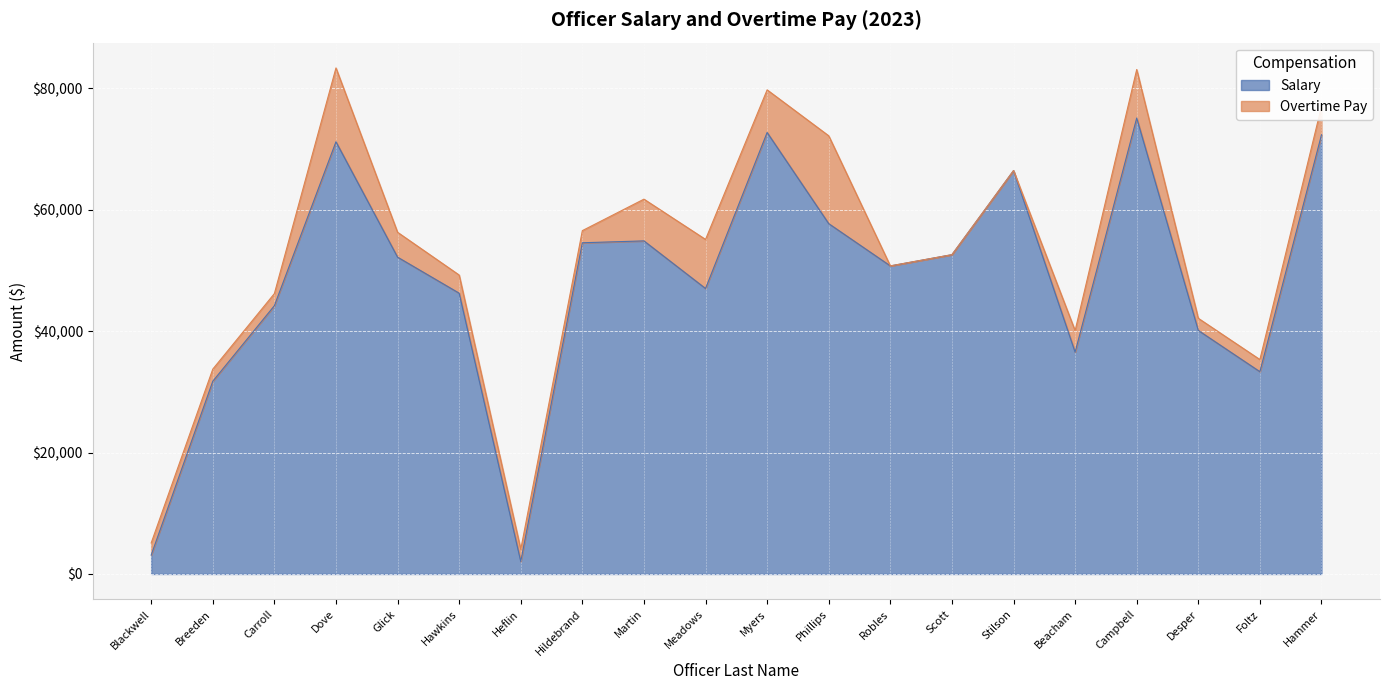

How many lines are shown in the chart?

2